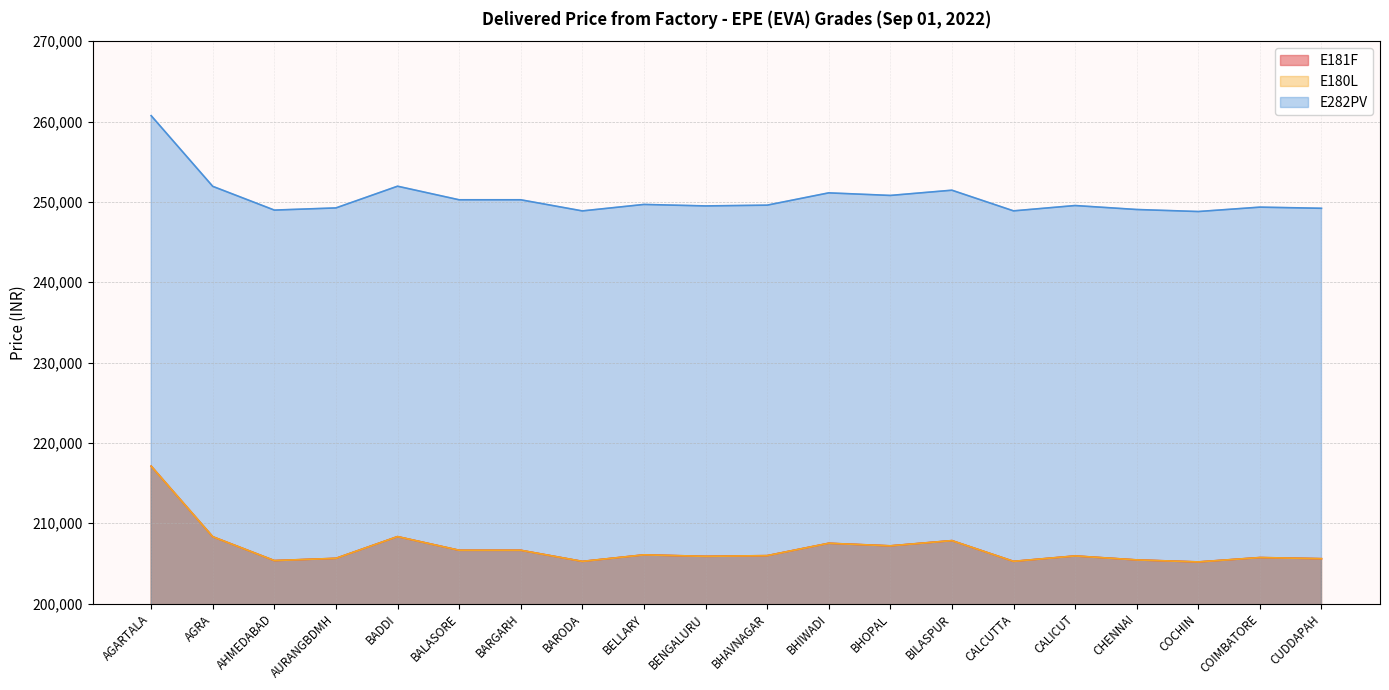

What is the sum of the E181F values at BADDI and BHIWADI?

415852